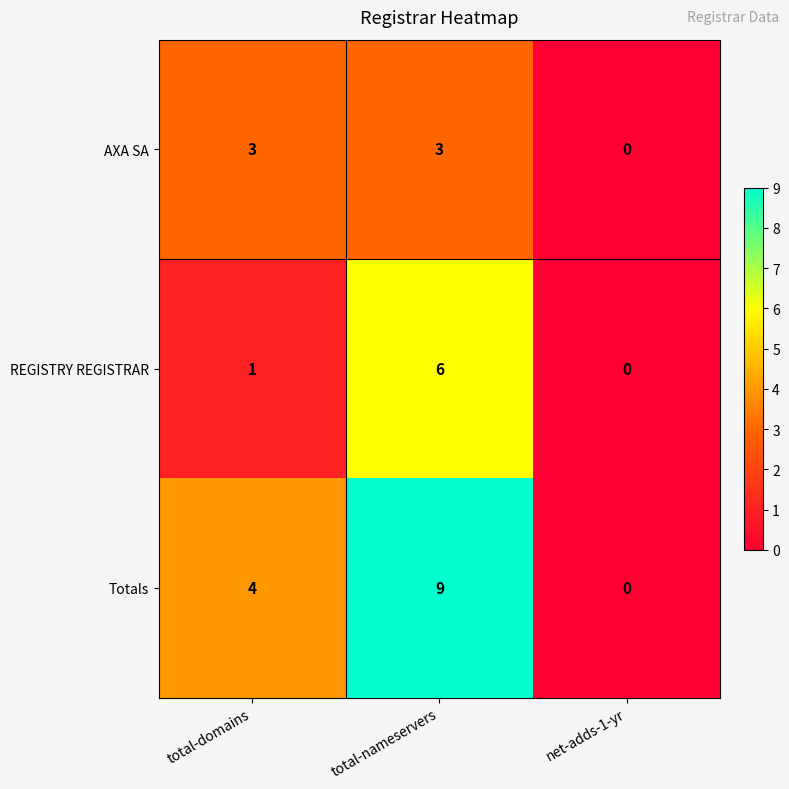

Between total-nameservers and net-adds-1-yr, which series saw the biggest shift?

Totals